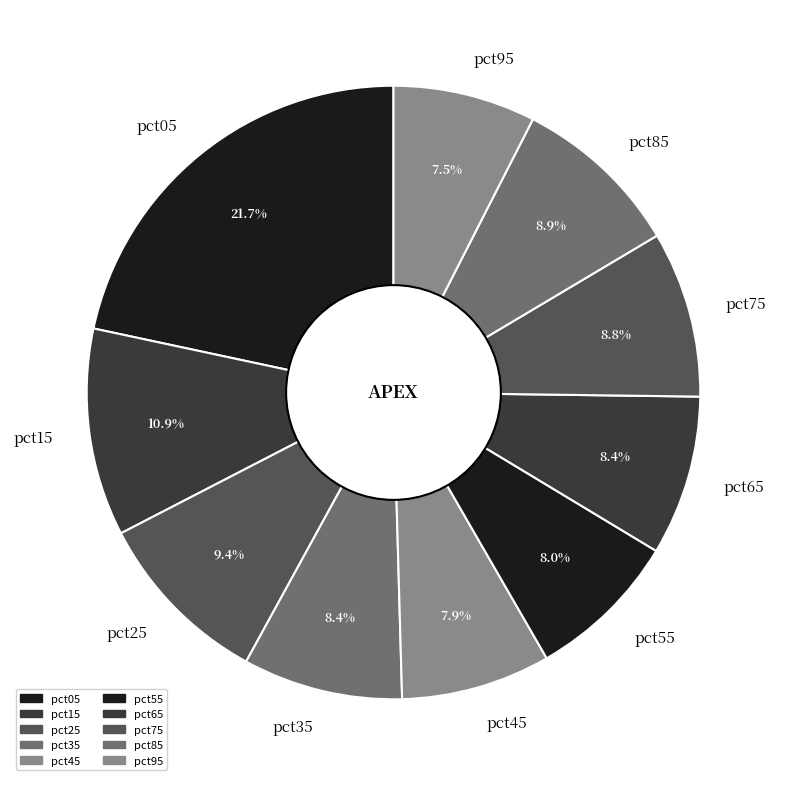

Combined, what portion of the pie is pct45 and pct15?

18.8%